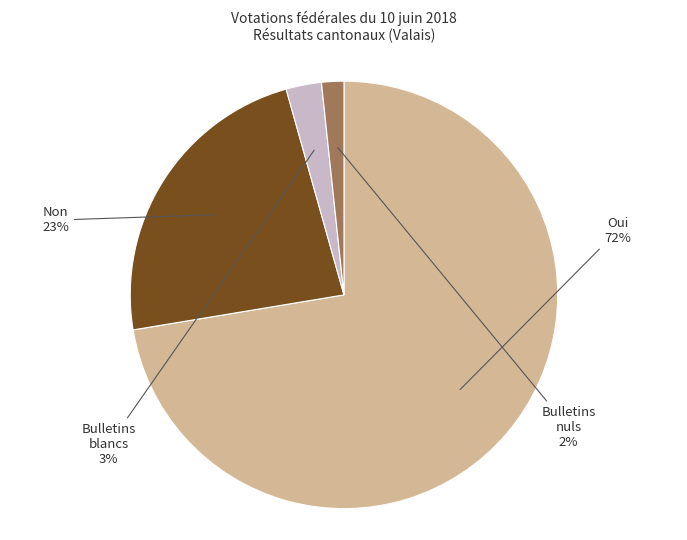

How many slices are in this pie chart?

4